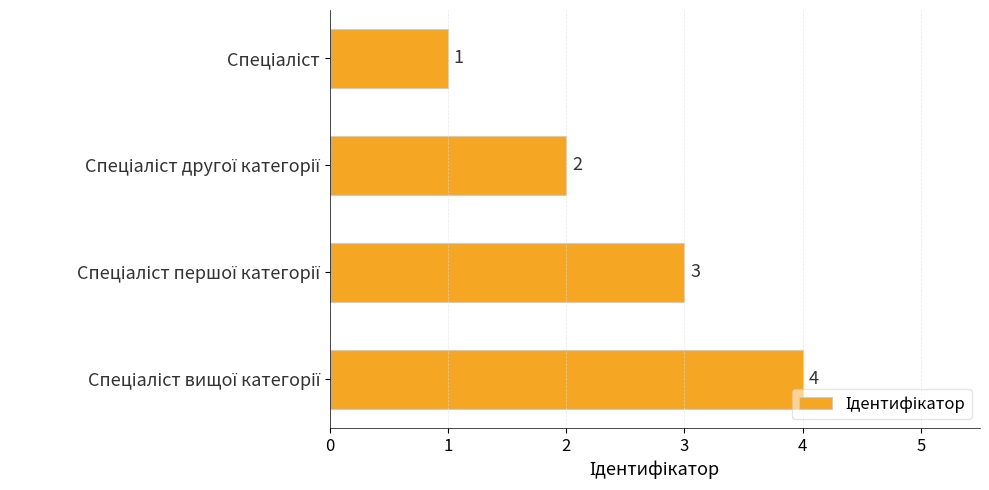

What is the sum of all values?

10